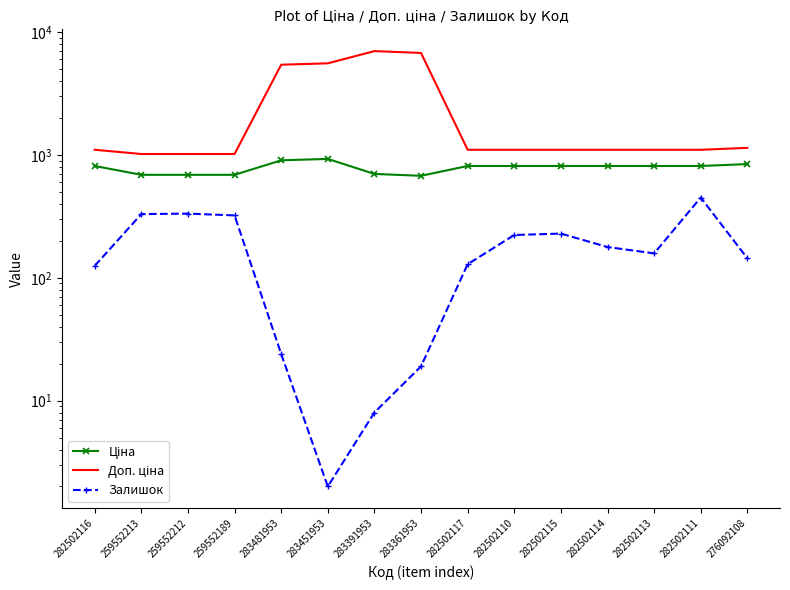

Rank the categories by Ціна value from highest to lowest.

283451953, 283481953, 276092108, 282502116, 282502117, 282502110, 282502115, 282502114, 282502113, 282502111, 283391953, 259552213, 259552212, 259552189, 283361953